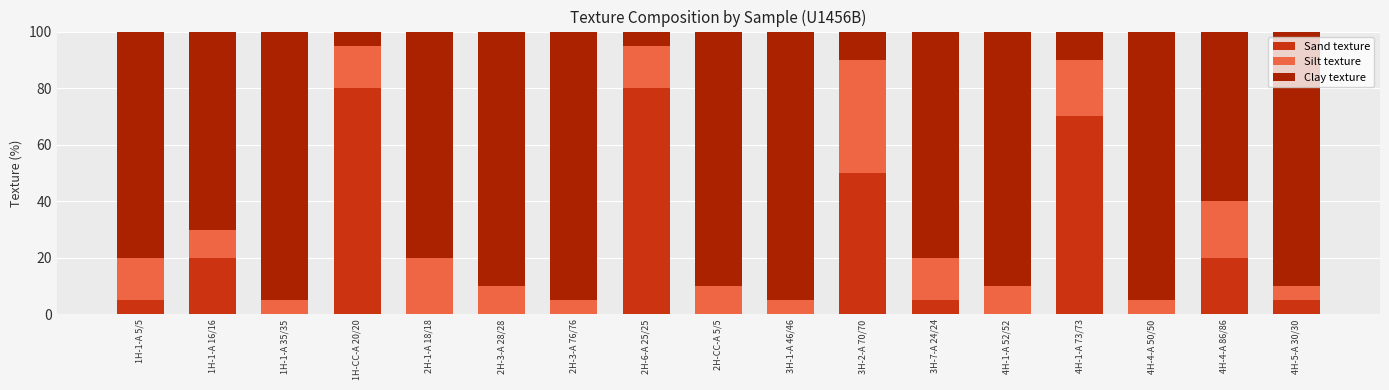

What is the total value across all series at 4H-4-A 86/86?

100